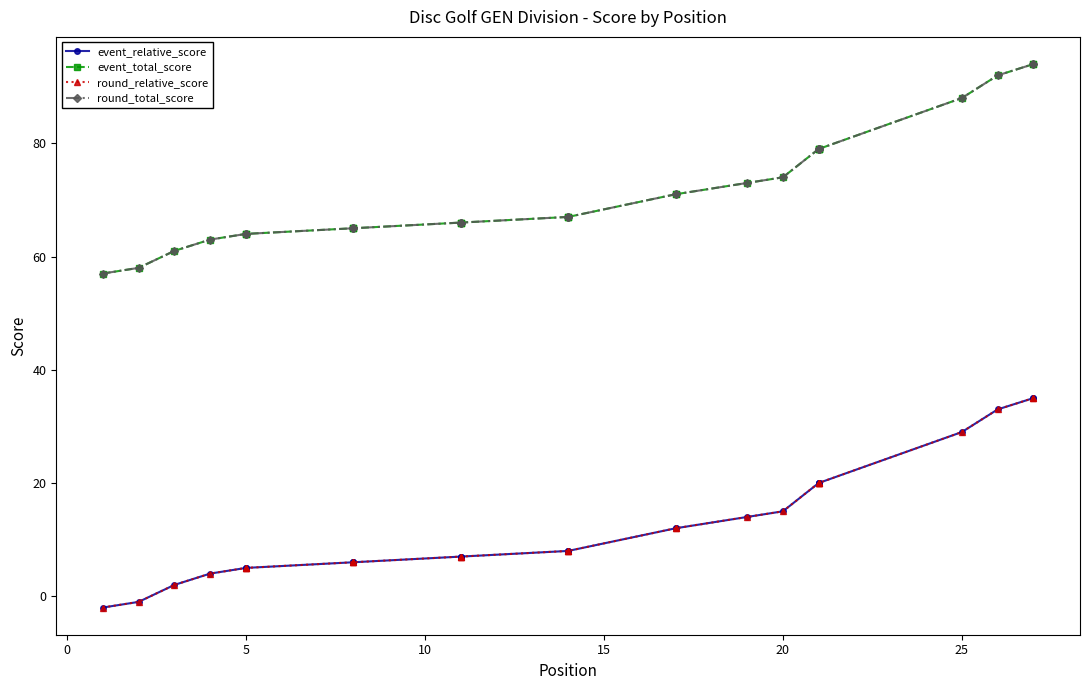

The round_relative_score series shows 2 at 10. True or false?

False